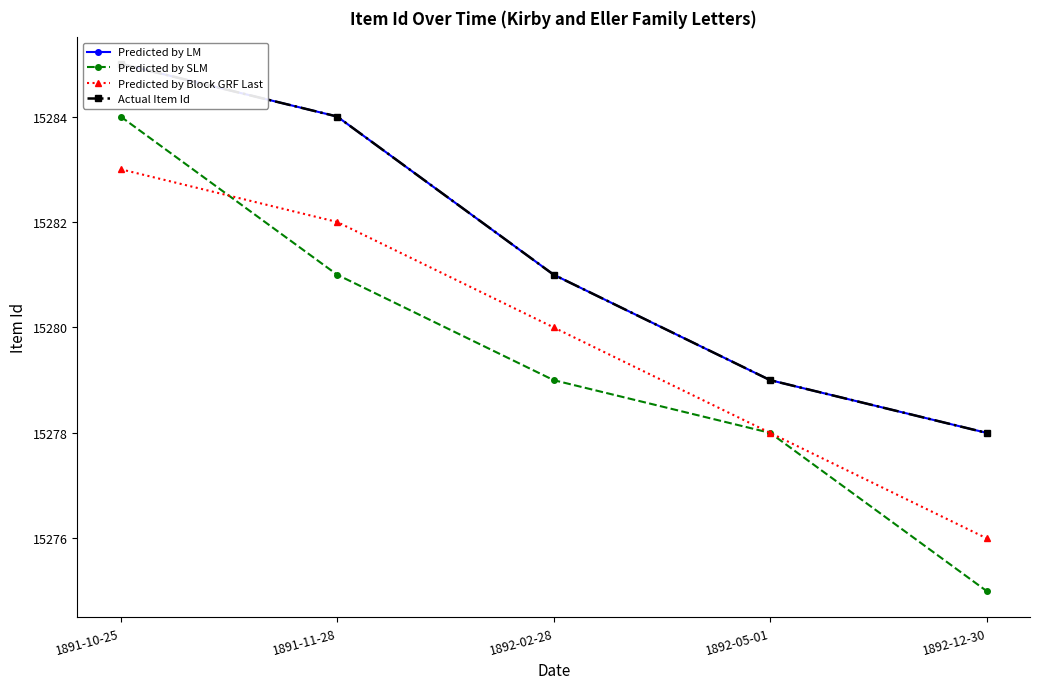

Reading left to right, transcribe all the data shown in this chart.

Predicted by LM: 15285	15284	15281	15279	15278
Predicted by SLM: 15284	15281	15279	15278	15275
Predicted by Block GRF Last: 15283	15282	15280	15278	15276
Actual Item Id: 15285	15284	15281	15279	15278